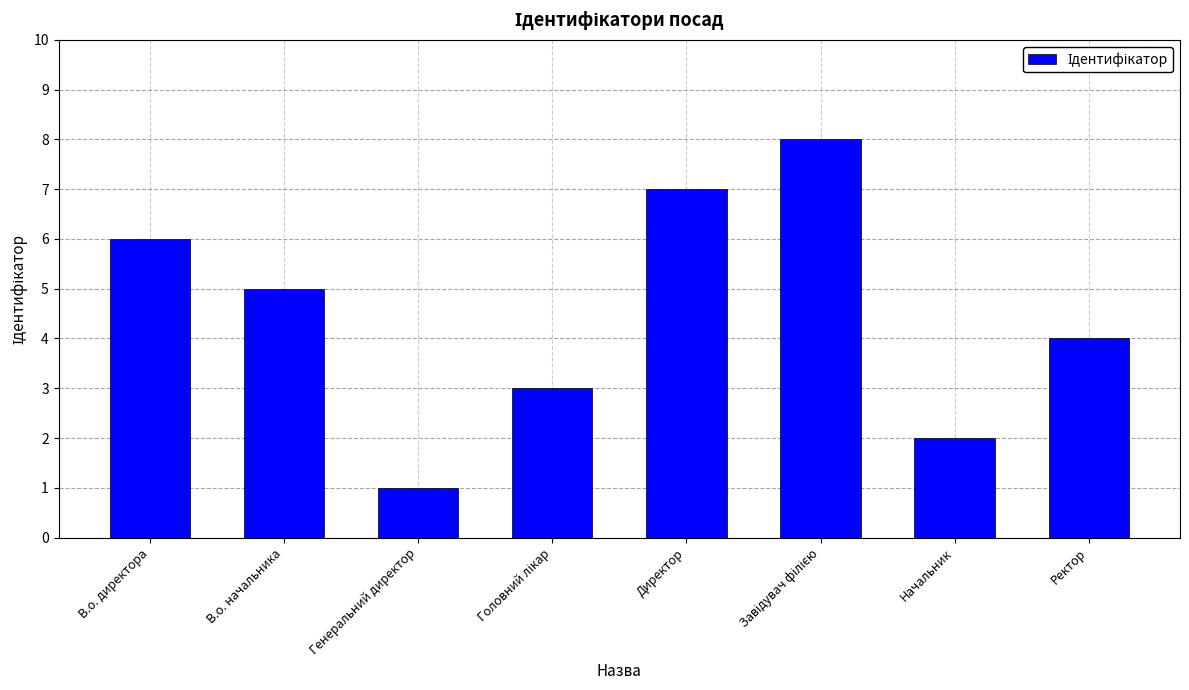

Reading left to right, what are all the values shown in this chart?

6	5	1	3	7	8	2	4